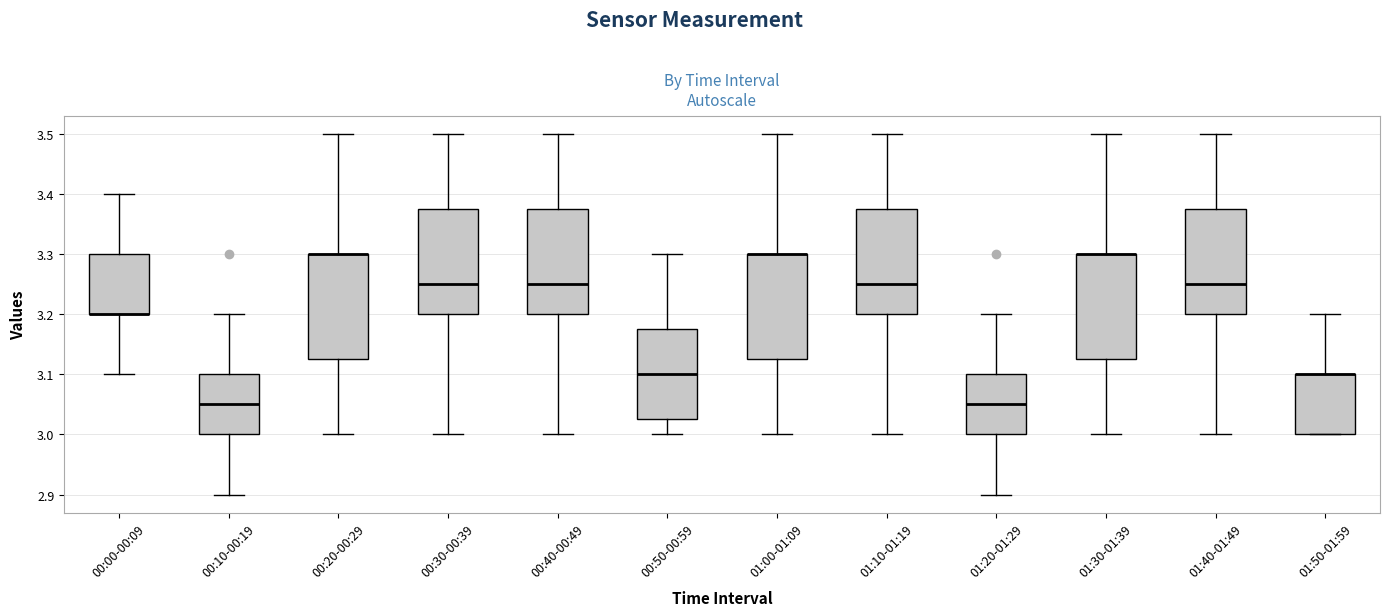

Where does the upper whisker of the box for 01:50-01:59 end on the y-axis? The values are not printed on the chart, so give them approximately, as read against the axis.

3.20